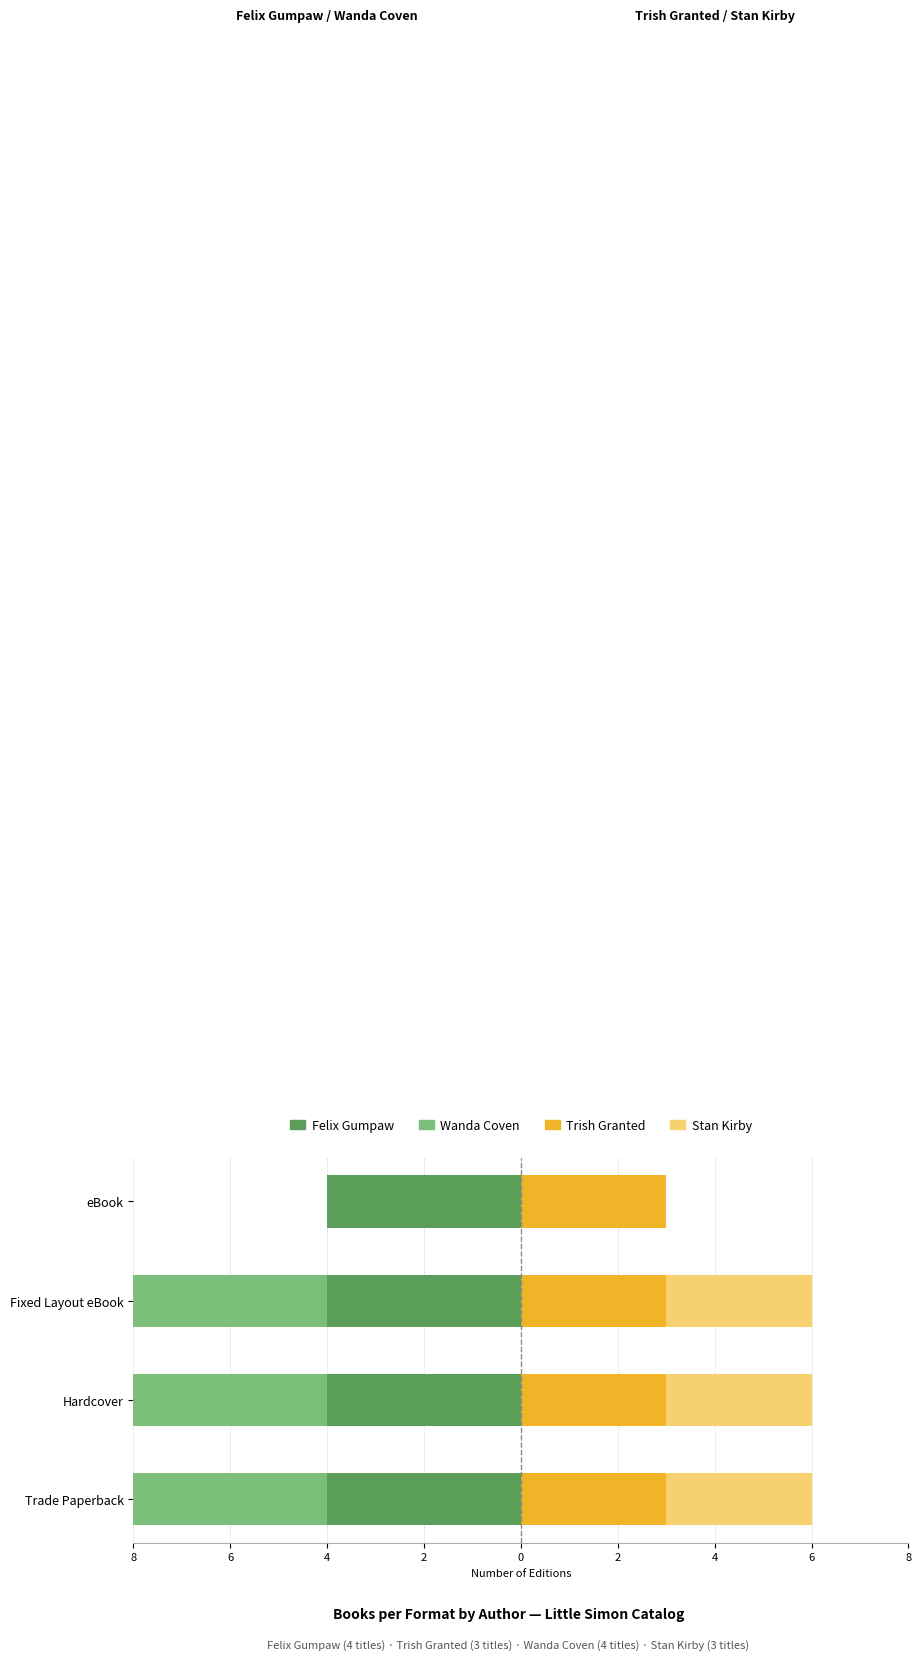

True or false: Wanda Coven has a value of -7.0 at Trade Paperback.

False